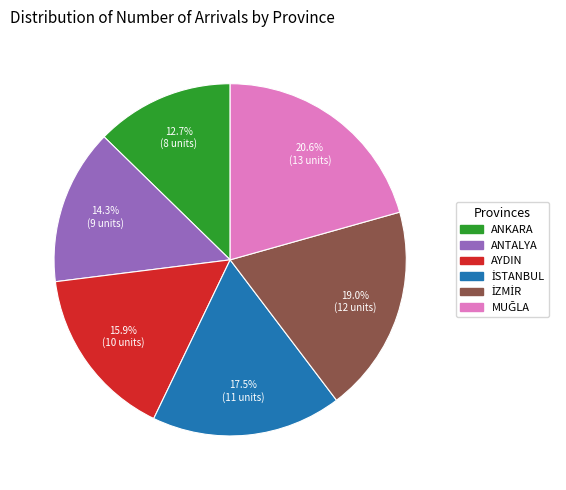

Does any single category account for the majority?

No